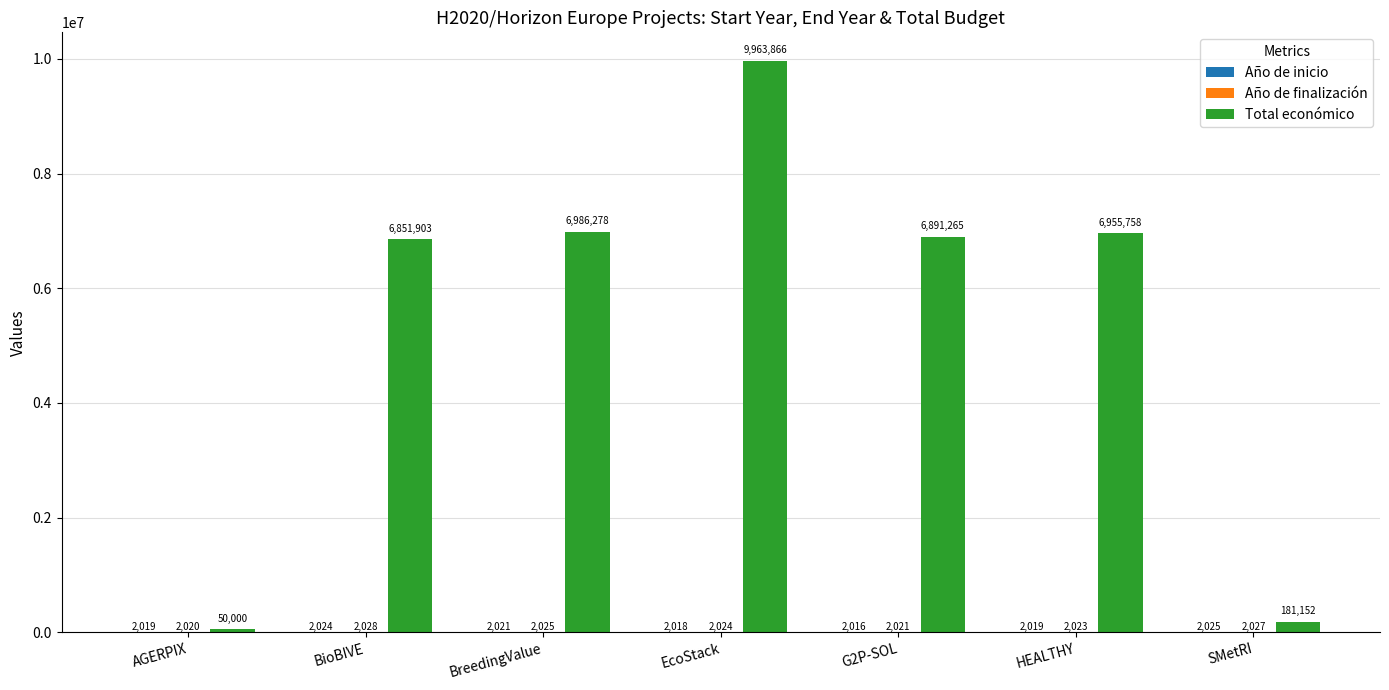

What is the sum of the Total económico values at G2P-SOL and BioBIVE?

13743168